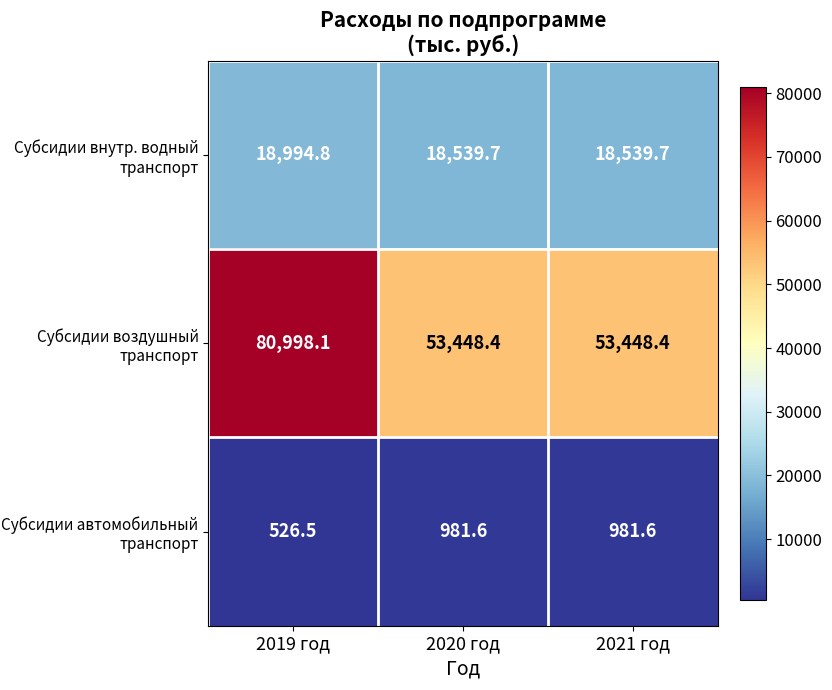

Where is Субсидии автомобильный транспорт nearest to the value 754?

2019 год